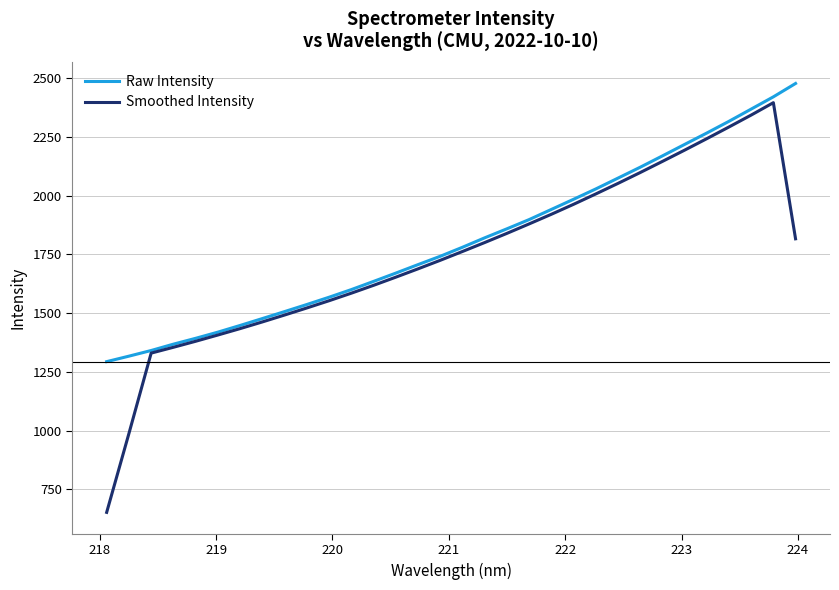

What is the highest value of the Smoothed Intensity series?

2394.9